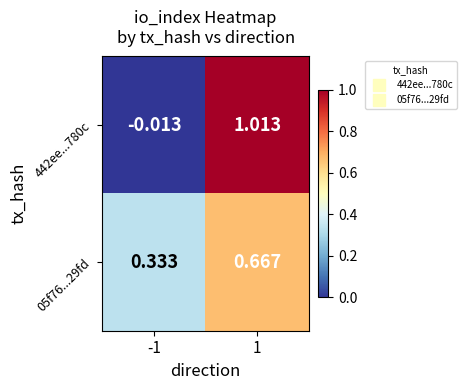

Reading left to right, transcribe all the data shown in this chart.

442ee...780c: -1=-0.0	1=1.0
05f76...29fd: -1=0.3	1=0.7